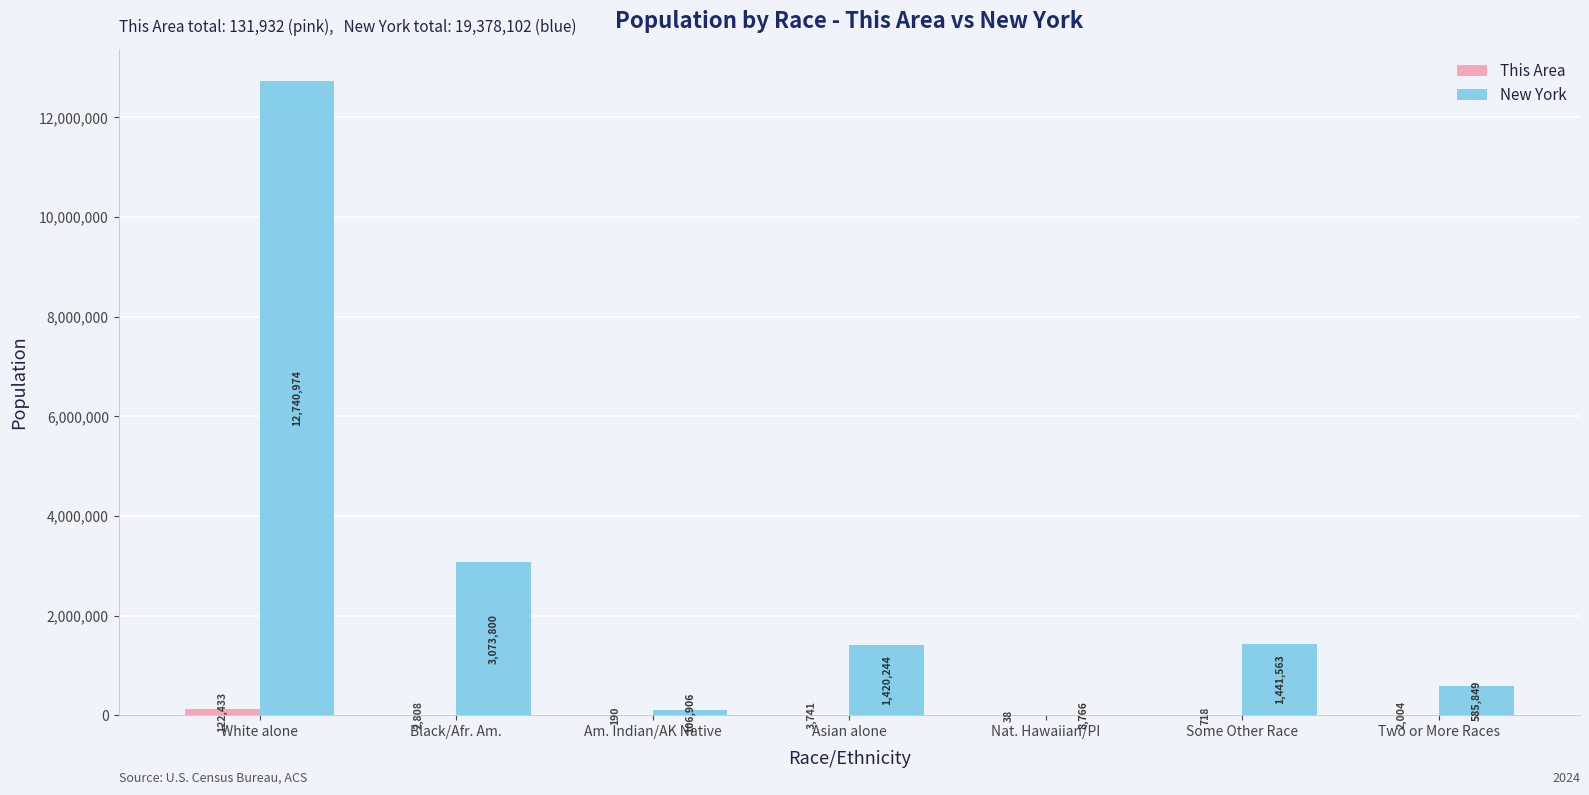

What is the maximum value shown in the chart?

12740974